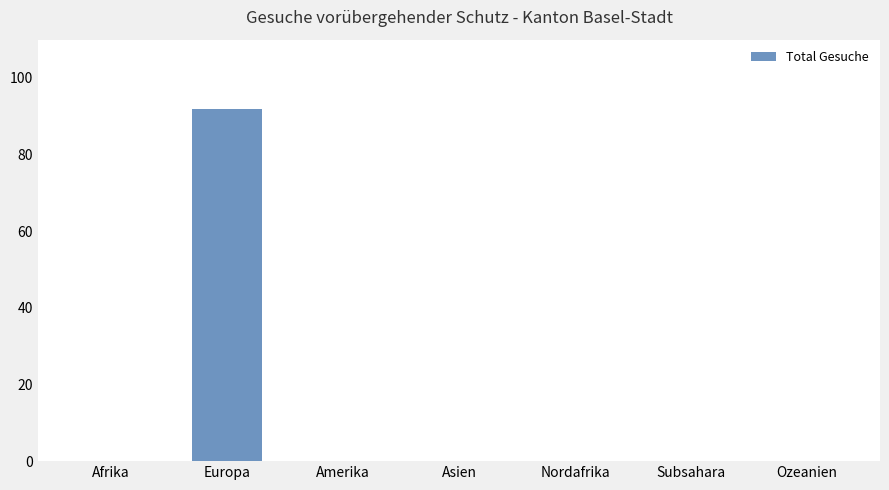

What is the average value?

13